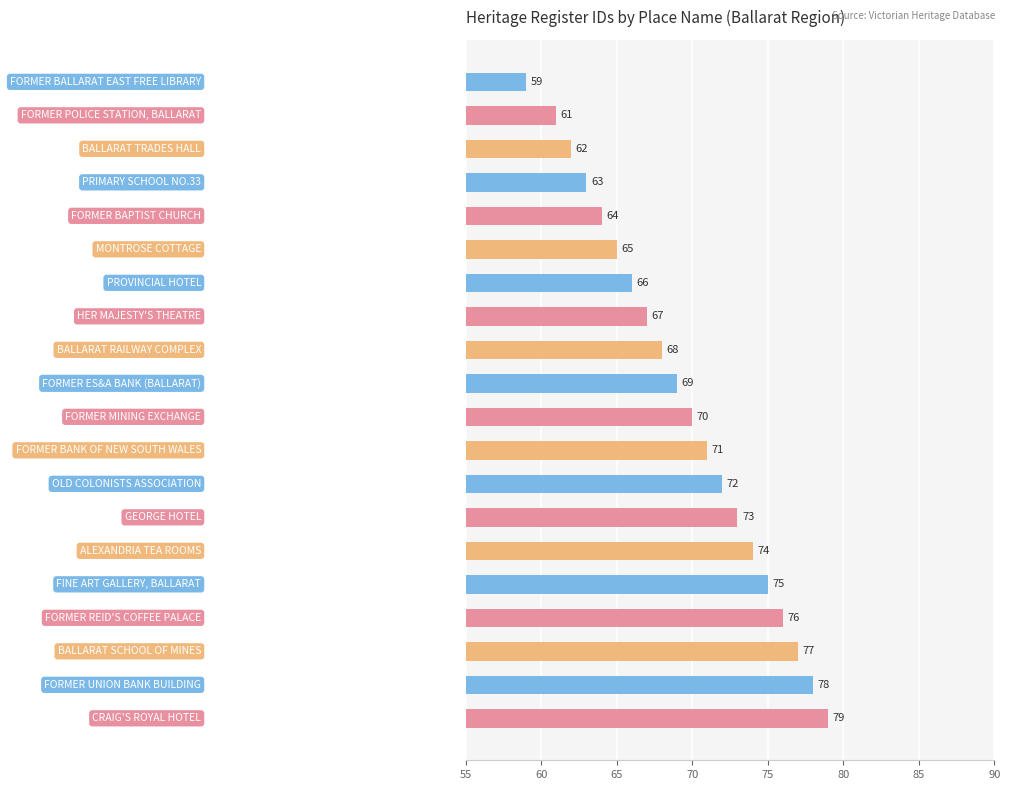

What is the sum of all values?

1389